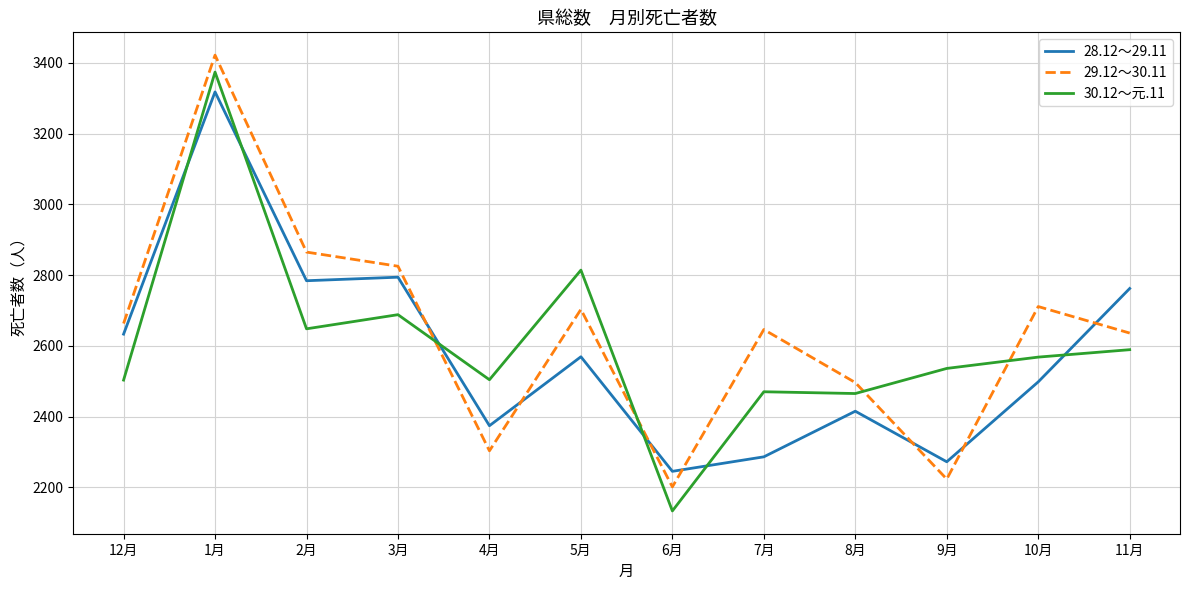

Between 6月 and 8月, which series saw the biggest shift?

30.12～元.11